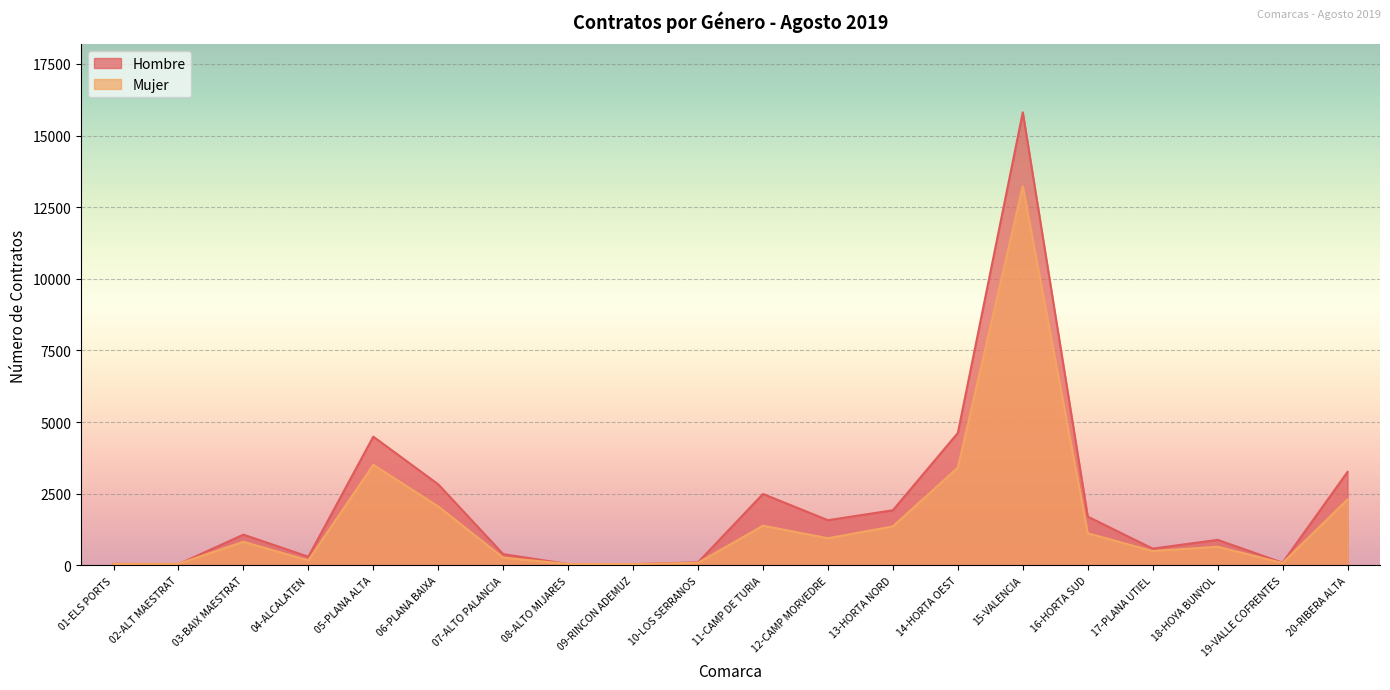

Reading left to right, transcribe all the data shown in this chart.

Hombre: 53	45	1074	304	4493	2829	394	48	44	109	2494	1578	1925	4622	15810	1704	587	892	95	3263
Mujer: 53	57	825	176	3511	2059	270	53	48	92	1387	949	1363	3413	13229	1122	502	652	85	2303